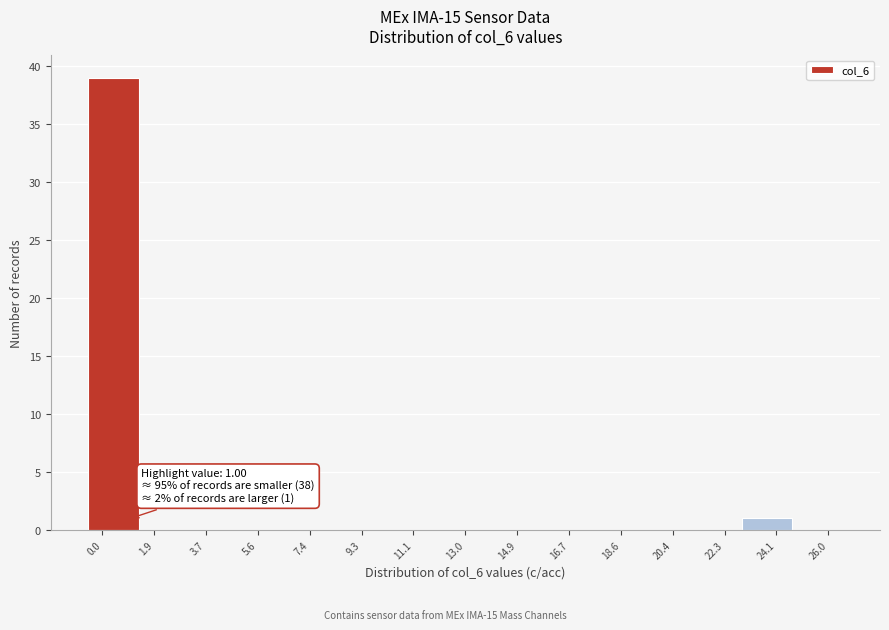

Which range on the x-axis has the tallest bar?

-0.5 to 1.3